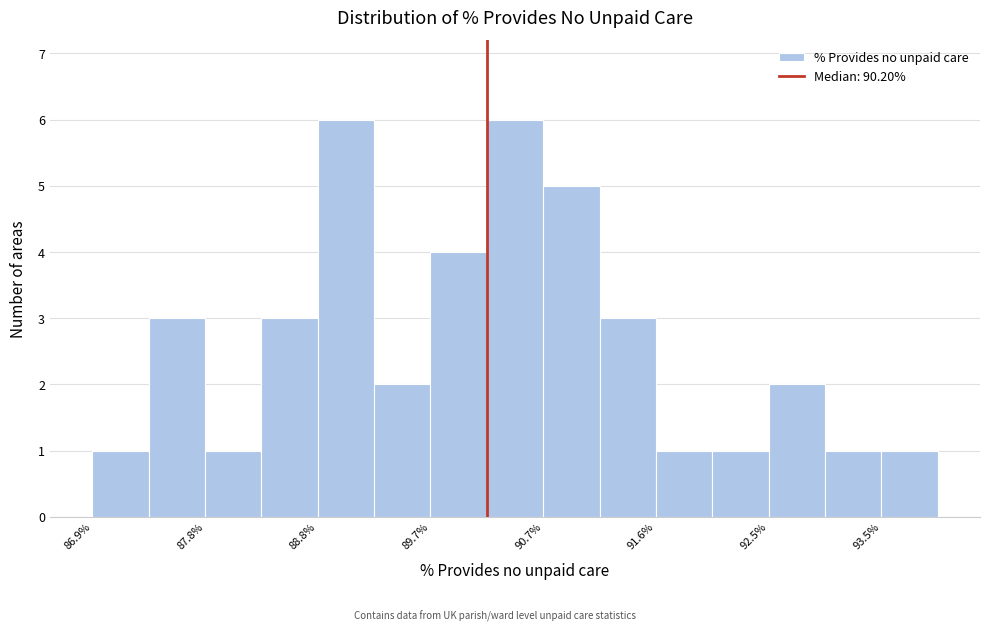

What is the height of the bar covering 93.5 to 94.0 on the x-axis? Neither the bar edges nor the heights are printed on the chart, so give them approximately, as read against the axes.

1